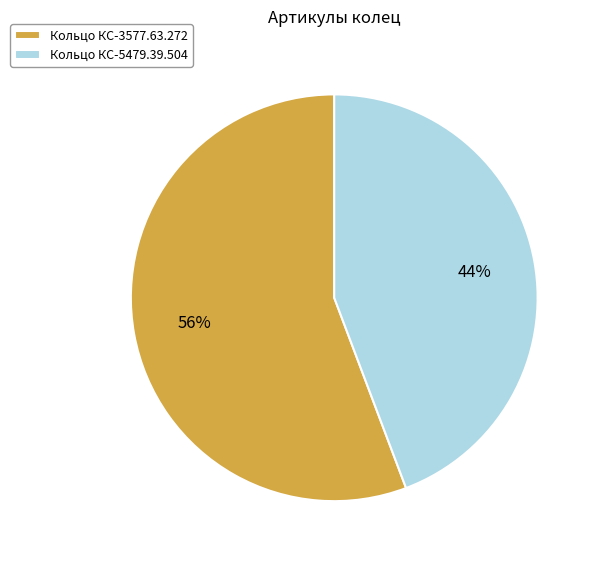

To the nearest percent, what percentage of the pie is Кольцо КС-5479.39.504?

44%